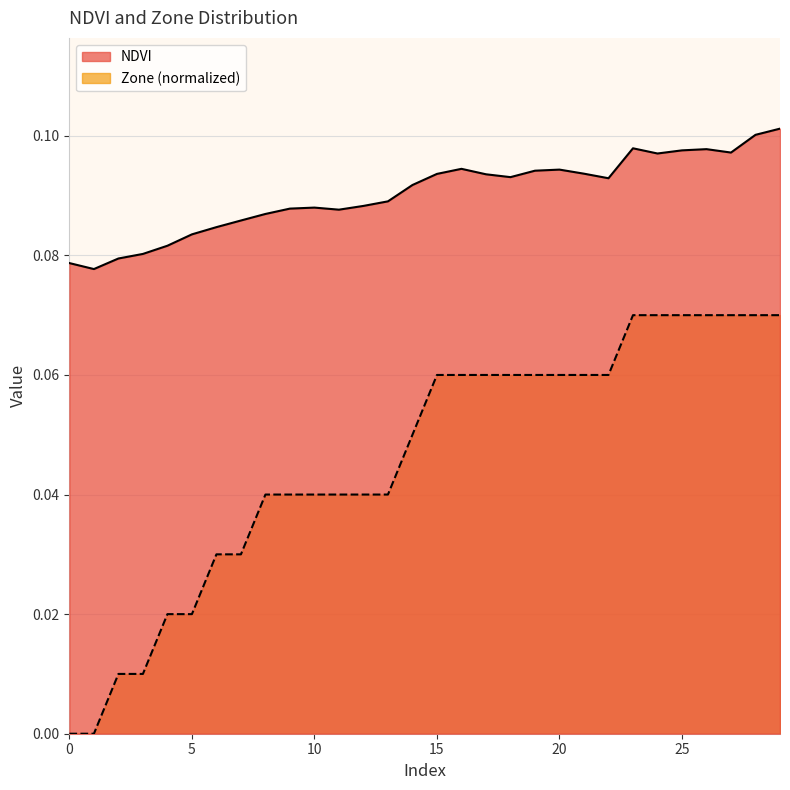

Rank the categories by Zone value from highest to lowest.

23, 24, 25, 26, 27, 28, 29, 15, 16, 17, 18, 19, 20, 21, 22, 14, 8, 9, 10, 11, 12, 13, 6, 7, 4, 5, 2, 3, 0, 1